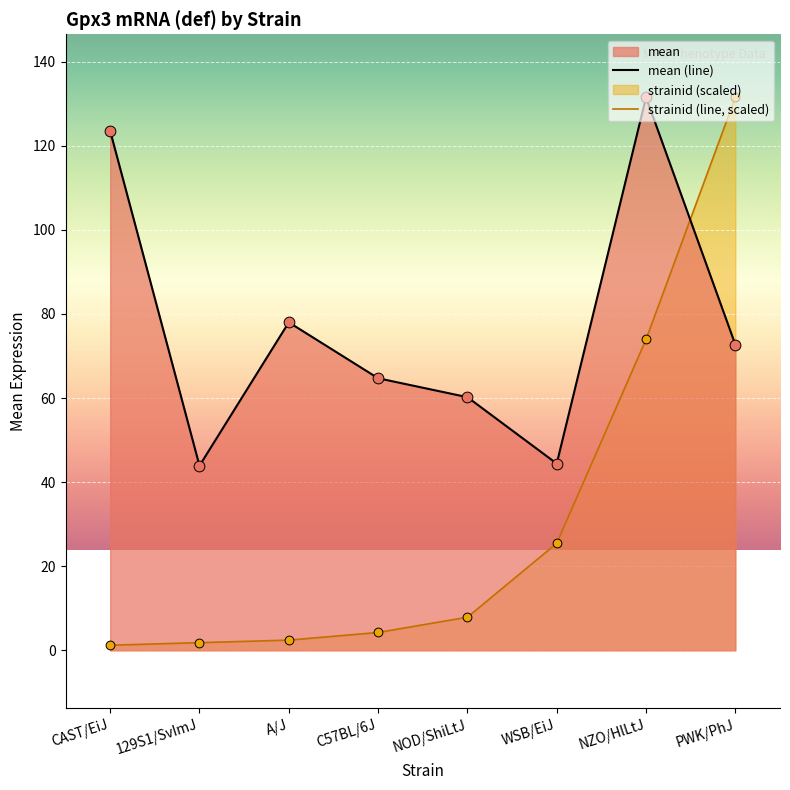

Which series reaches the maximum Y coordinate?

mean